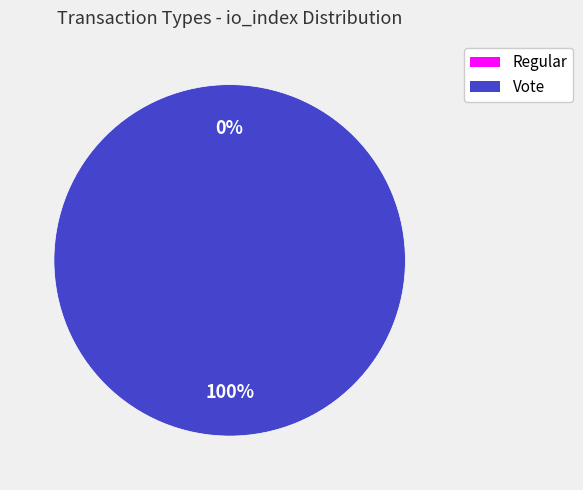

Which category has the smallest portion of the pie?

Regular